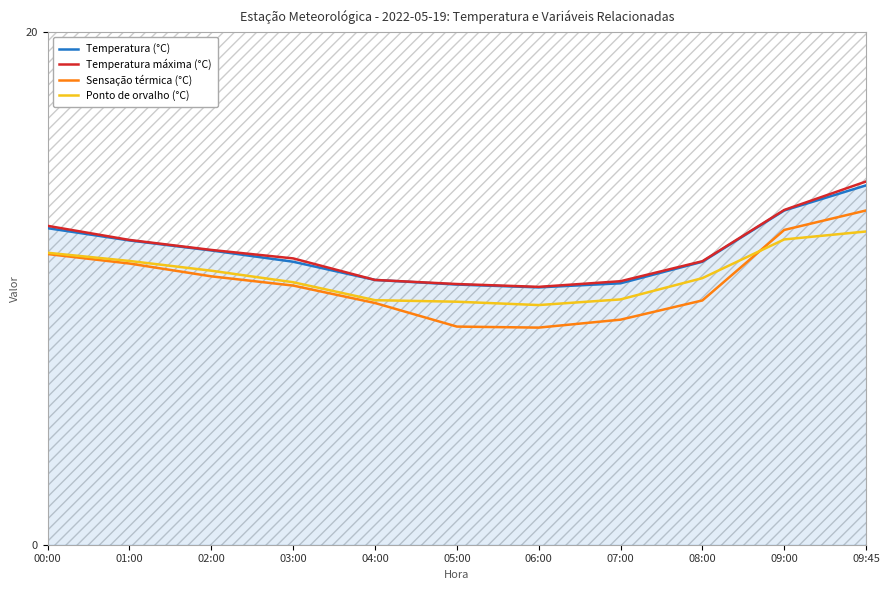

Reading left to right, extract all data points from this chart.

Temperatura (°C): 00:00=12.3	01:00=11.9	02:00=11.5	03:00=11.0	04:00=10.3	05:00=10.2	06:00=10.0	07:00=10.2	08:00=11.0	09:00=13.0	09:45=14.0
Temperatura máxima (°C): 00:00=12.4	01:00=11.9	02:00=11.5	03:00=11.2	04:00=10.3	05:00=10.2	06:00=10.1	07:00=10.3	08:00=11.1	09:00=13.1	09:45=14.2
Sensação térmica (°C): 00:00=11.3	01:00=11.0	02:00=10.5	03:00=10.1	04:00=9.4	05:00=8.5	06:00=8.5	07:00=8.8	08:00=9.5	09:00=12.3	09:45=13.0
Ponto de orvalho (°C): 00:00=11.4	01:00=11.1	02:00=10.7	03:00=10.2	04:00=9.5	05:00=9.5	06:00=9.3	07:00=9.6	08:00=10.4	09:00=11.9	09:45=12.2